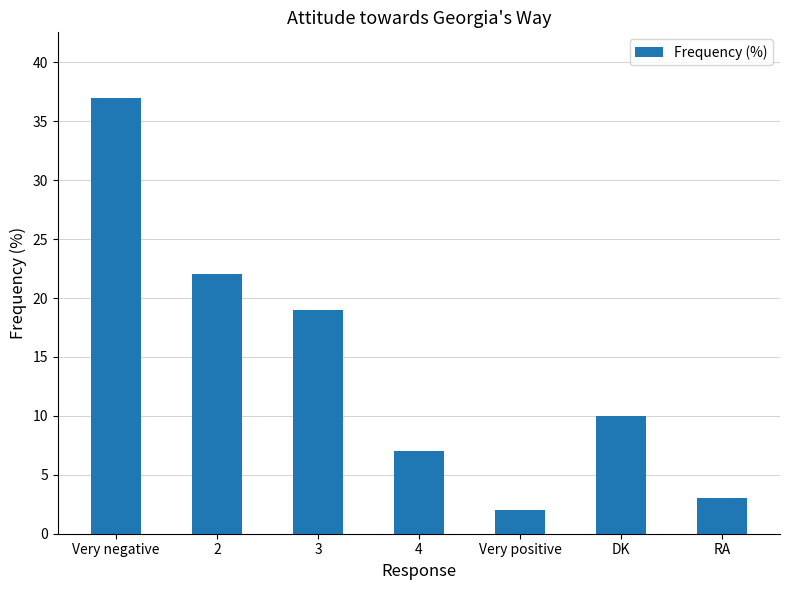

Rank the categories by value from highest to lowest.

Very negative, 2, 3, DK, 4, RA, Very positive